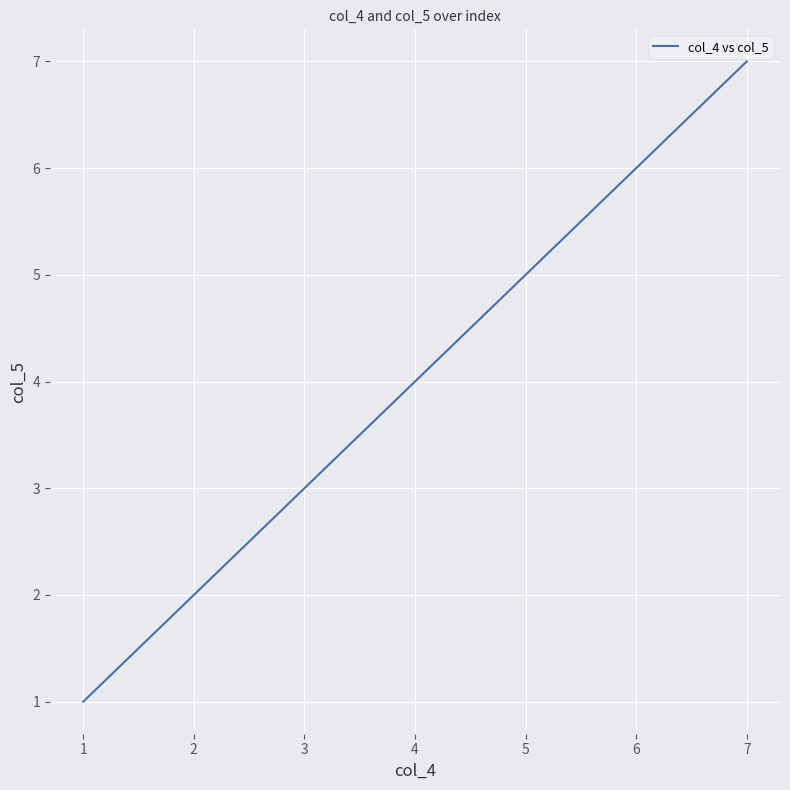

What is the change in value from 2 to 7?

+5